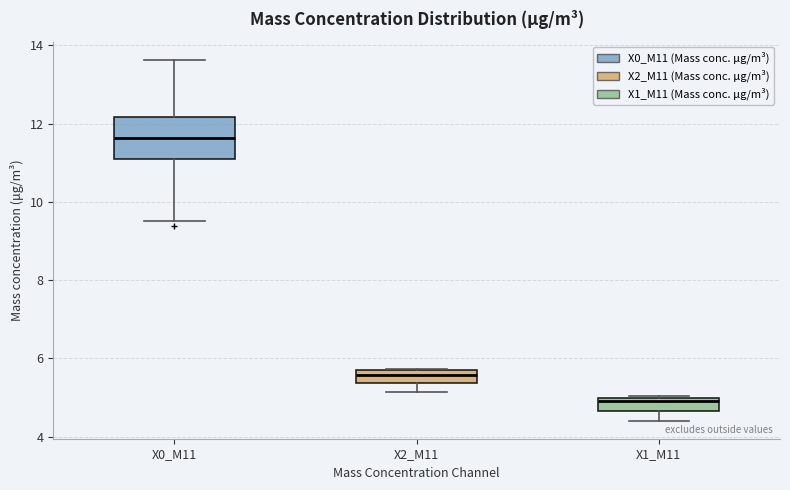

Where is the upper edge of the box for X1_M11 on the y-axis? The values are not printed on the chart, so give them approximately, as read against the axis.

5.0